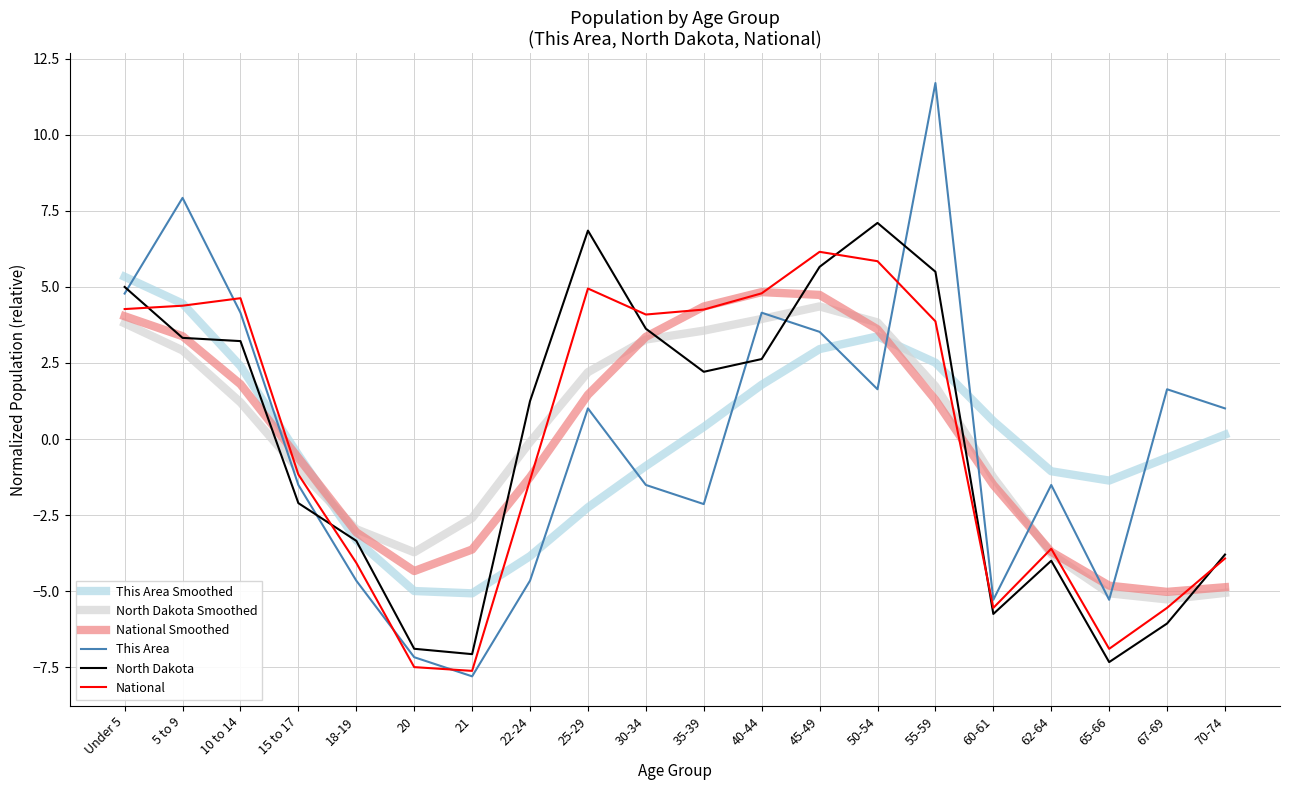

Read the This Area value at Under 5.

4.8